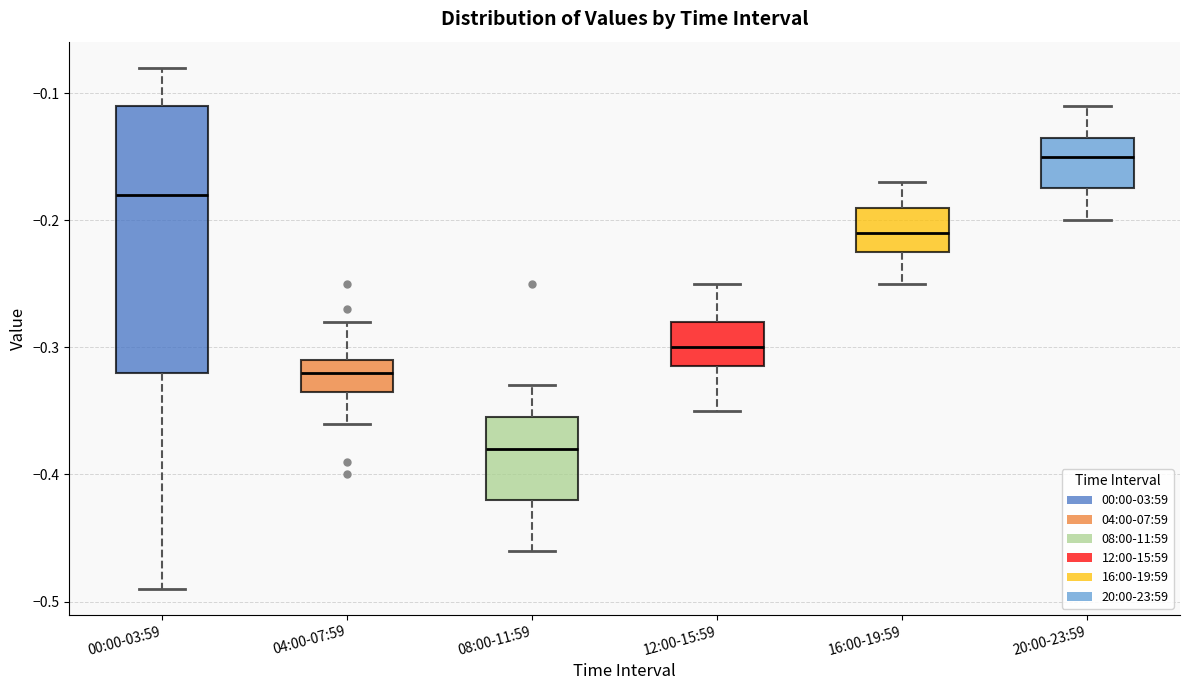

Reading left to right, read every box against the y-axis: the position of its median line, the range the box covers, and the ends of its whiskers. The values are not printed on the chart, so give them approximately, as read against the axis.

00:00-03:59: median -0.18, box -0.32 to -0.11, whiskers -0.49 to -0.08
04:00-07:59: median -0.32, box -0.33 to -0.31, whiskers -0.36 to -0.28
08:00-11:59: median -0.38, box -0.42 to -0.35, whiskers -0.46 to -0.33
12:00-15:59: median -0.30, box -0.31 to -0.28, whiskers -0.35 to -0.25
16:00-19:59: median -0.21, box -0.22 to -0.19, whiskers -0.25 to -0.17
20:00-23:59: median -0.15, box -0.17 to -0.13, whiskers -0.20 to -0.11